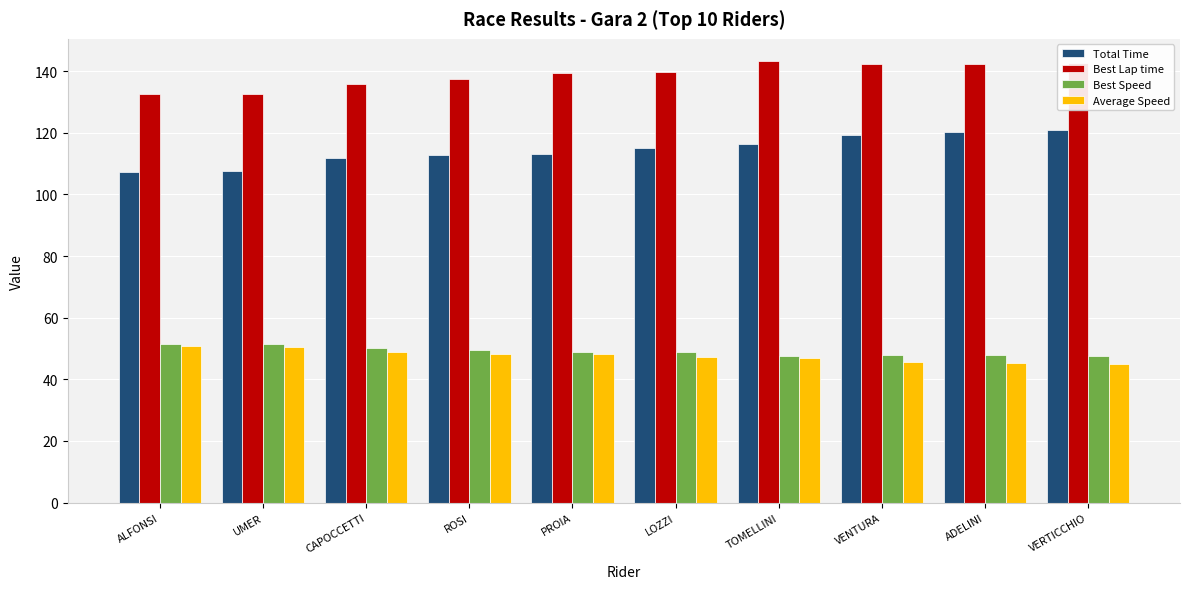

Between ALFONSI and ADELINI, which series saw the biggest shift?

Total Time